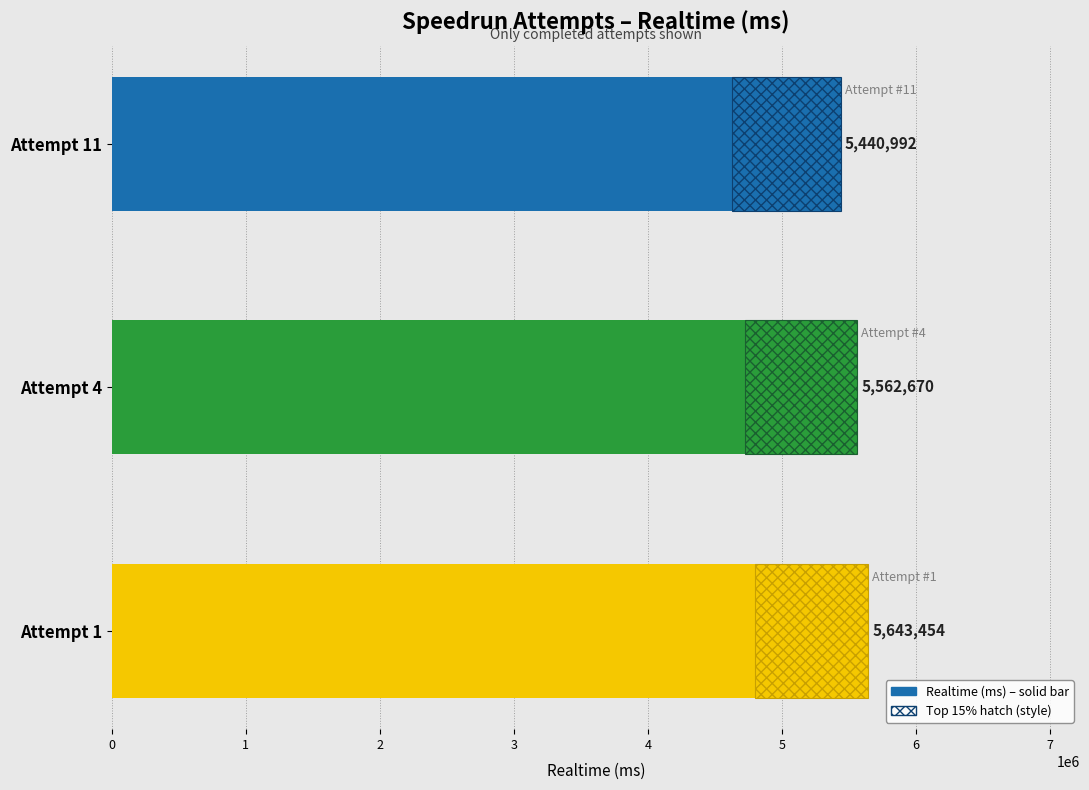

How many bars are there in total?

3